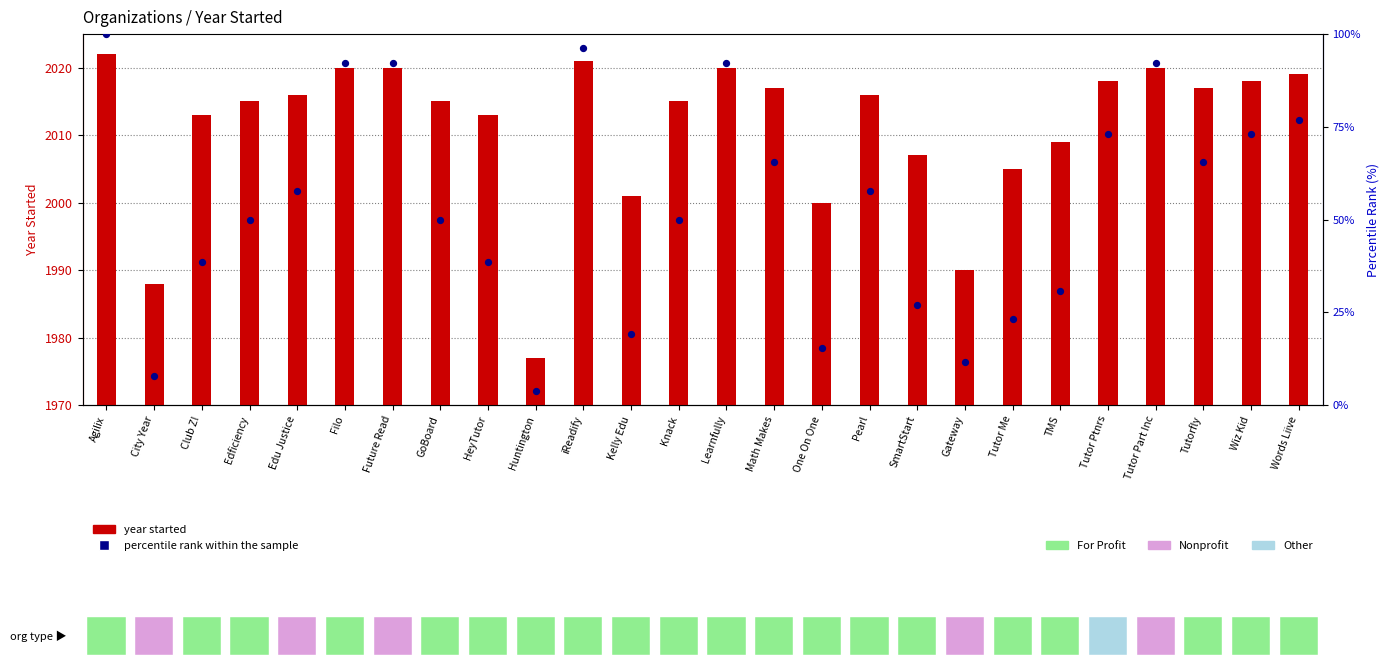

Which series has the largest total across all categories?

year started